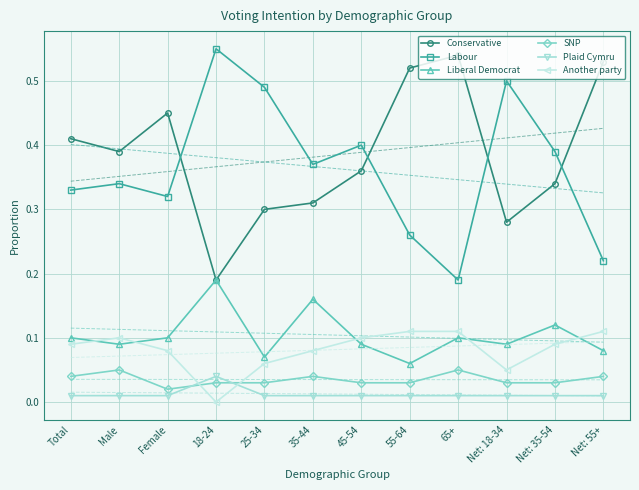

Reading right to left, transcribe all the data shown in this chart.

Conservative: 0.5	0.3	0.3	0.5	0.5	0.4	0.3	0.3	0.2	0.5	0.4	0.4
Labour: 0.2	0.4	0.5	0.2	0.3	0.4	0.4	0.5	0.6	0.3	0.3	0.3
Liberal Democrat: 0.1	0.1	0.1	0.1	0.1	0.1	0.2	0.1	0.2	0.1	0.1	0.1
SNP: 0.0	0.0	0.0	0.1	0.0	0.0	0.0	0.0	0.0	0.0	0.1	0.0
Plaid Cymru: 0.0	0.0	0.0	0.0	0.0	0.0	0.0	0.0	0.0	0.0	0.0	0.0
Another party: 0.1	0.1	0.1	0.1	0.1	0.1	0.1	0.1	0.0	0.1	0.1	0.1